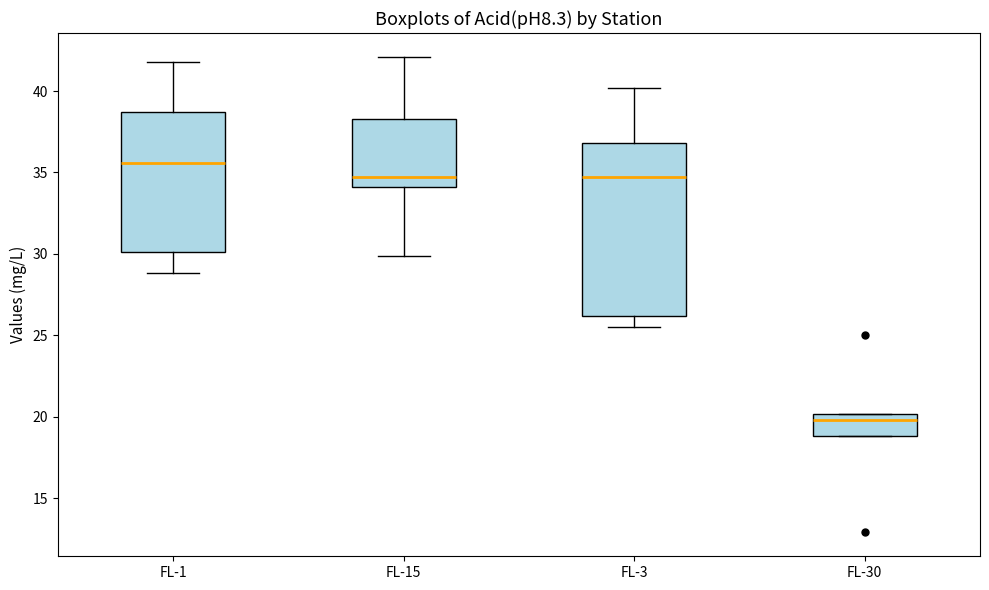

Reading left to right, transcribe this box plot: for each box, give where its median line is, the range the box spans, and where its two whiskers end, as read against the y-axis. The values are not printed on the chart, so give them approximately, as read against the axis.

FL-1: median 35.5, box 30.0 to 38.5, whiskers 29.0 to 42.0
FL-15: median 34.5, box 34.0 to 38.5, whiskers 30.0 to 42.0
FL-3: median 34.5, box 26.0 to 37.0, whiskers 25.5 to 40.0
FL-30: median 20.0 (just below the box's upper edge), box 19.0 to 20.0, whiskers 19.0 to 20.0